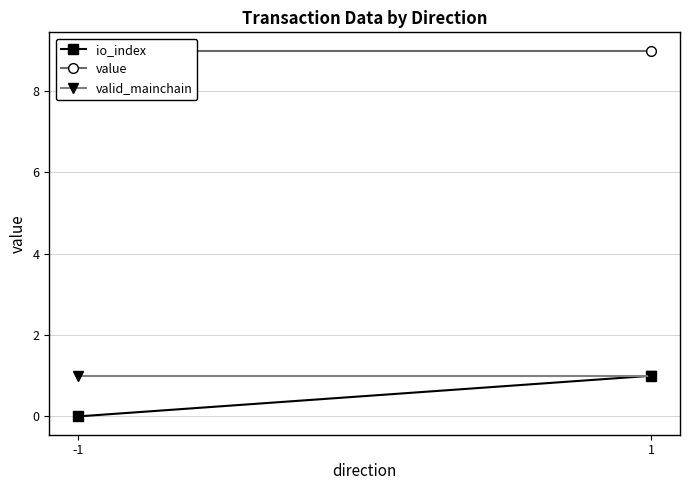

Reading right to left, list all the values displayed in this chart.

io_index: 1=1.0	-1=0.0
value: 1=9.0	-1=9.0
valid_mainchain: 1=1.0	-1=1.0